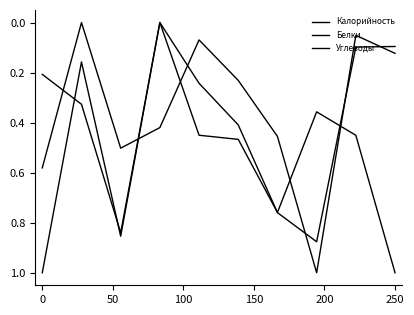

How many lines are shown in the chart?

3